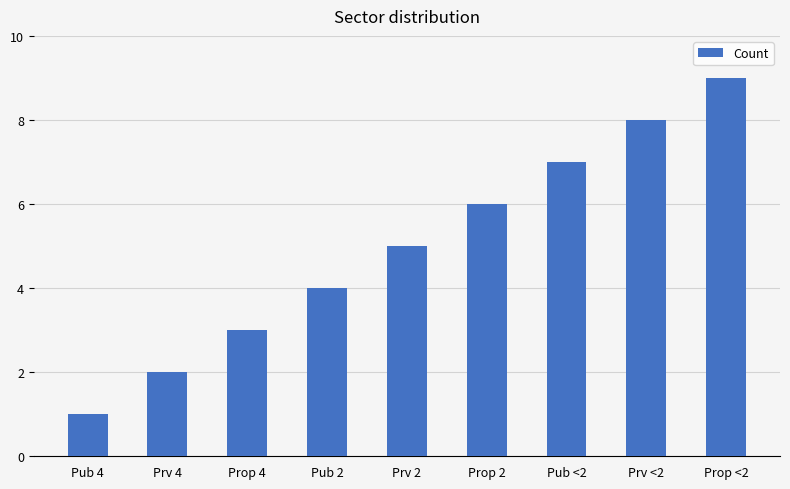

True or false: the data shows 1 at Pub 4.

True